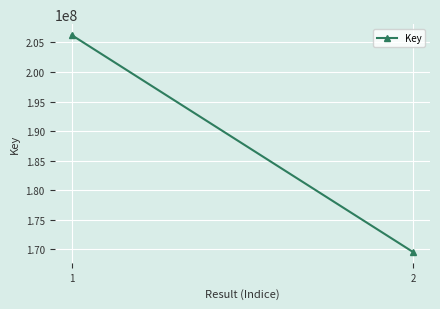

True or false: the data shows 319838177 at 1.

False